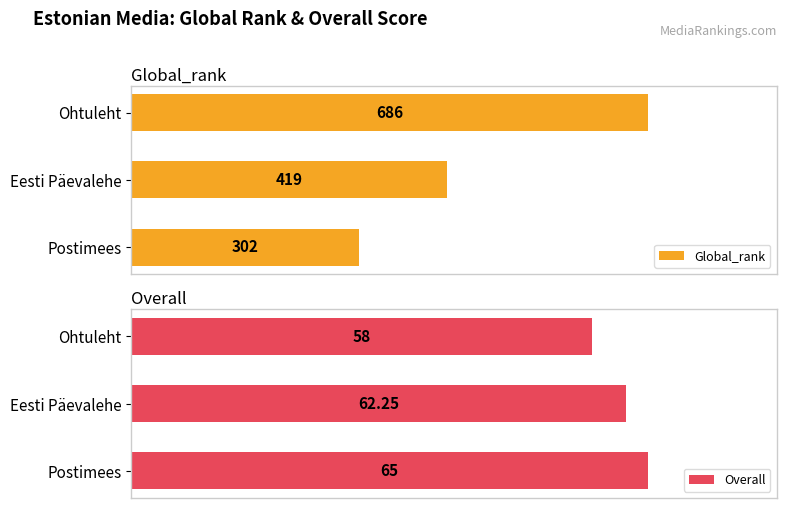

What is the difference between the maximum and minimum values in the Global_rank series?

384.0